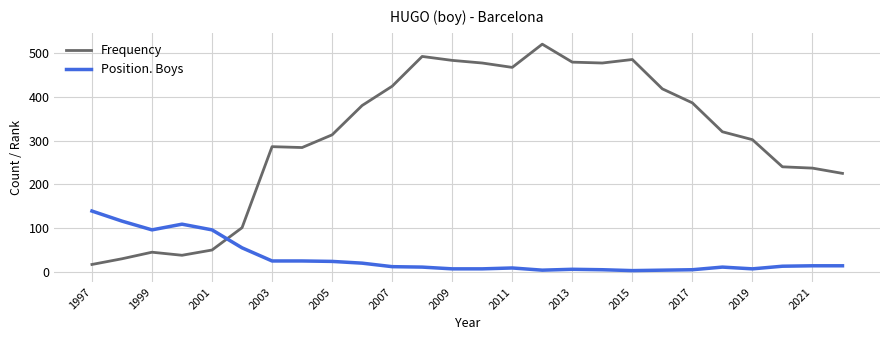

Which series has the largest range (max minus min)?

Frequency